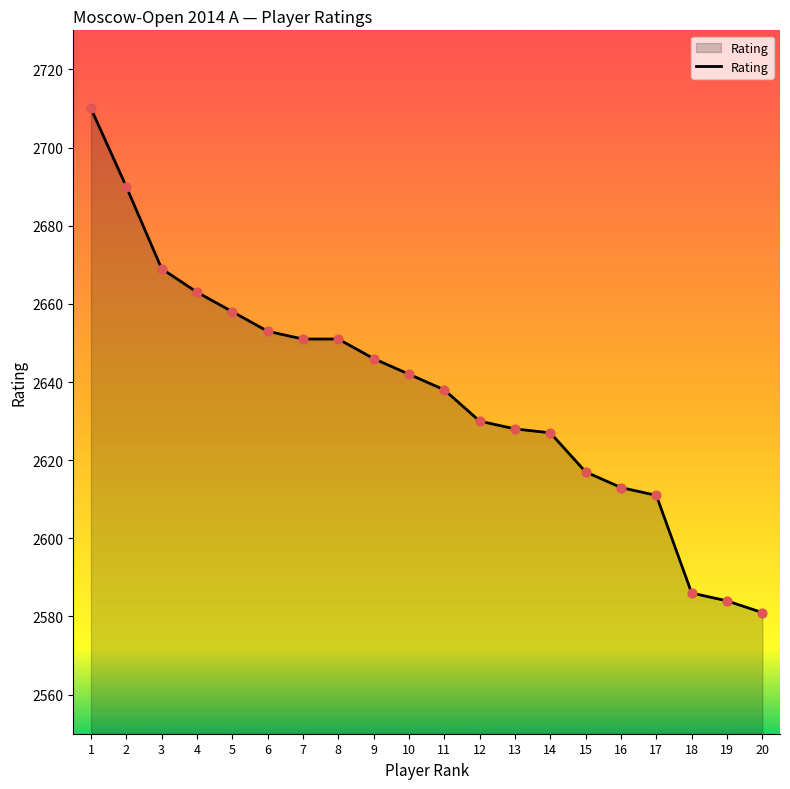

What is the ratio of the value at 1 to the value at 9?

1.0